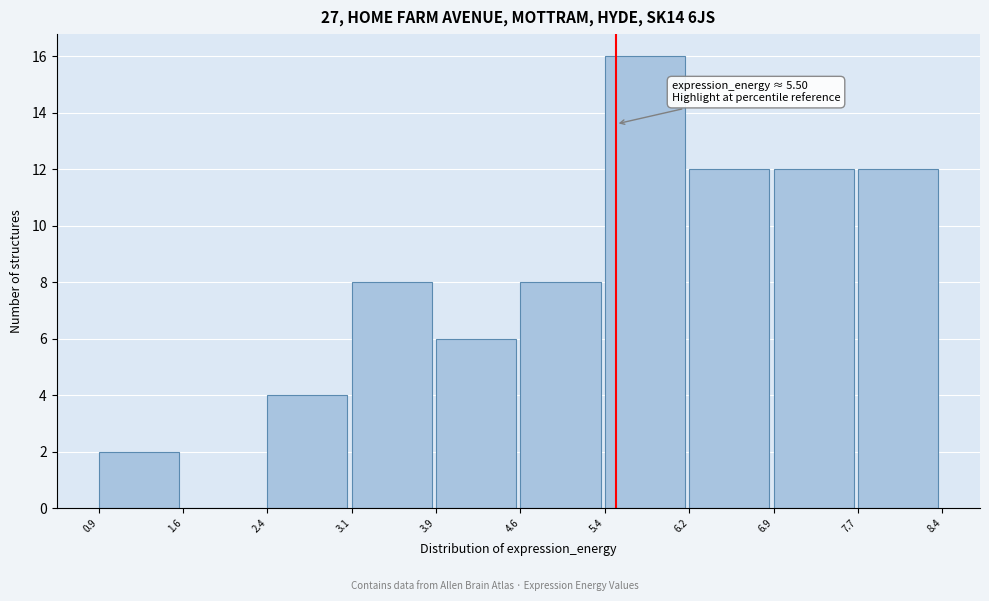

Which range on the x-axis has the tallest bar?

5.4 to 6.2